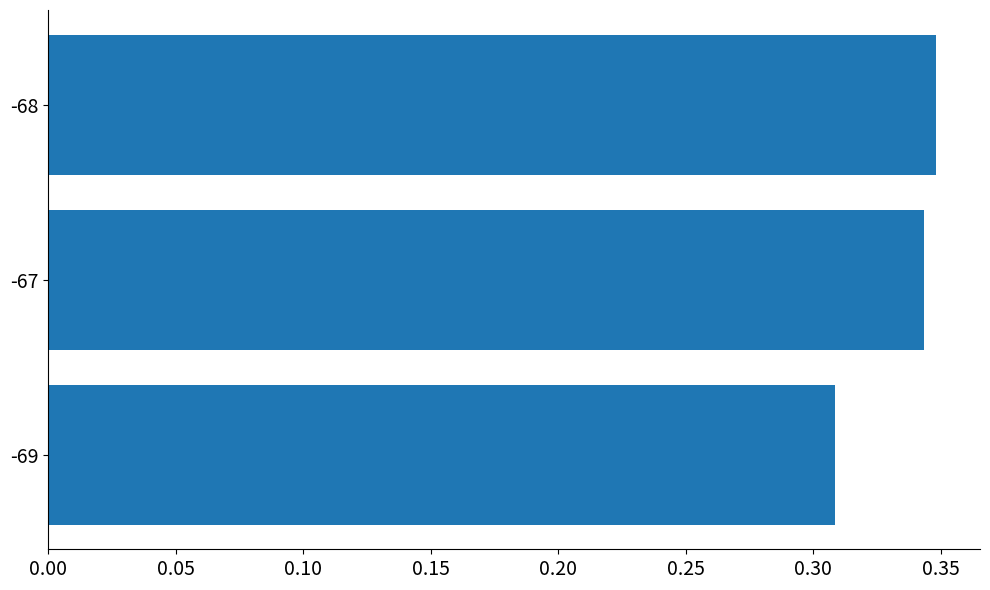

Is it true that the value at -67 is 0.2?

False